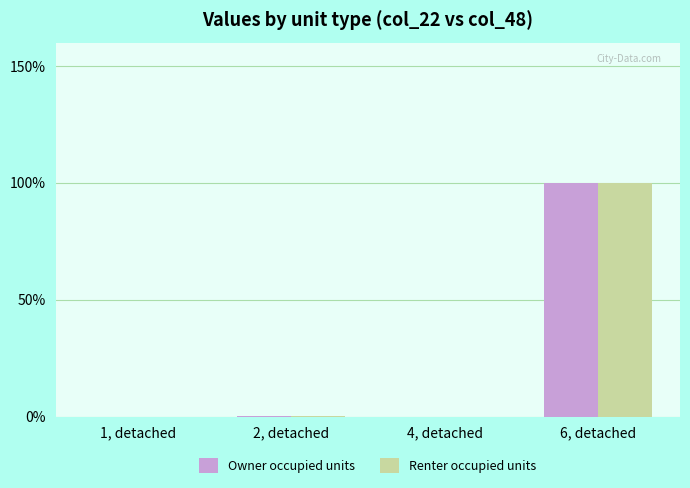

The value of Owner occupied units at 6, detached is 100.0. True or false?

True